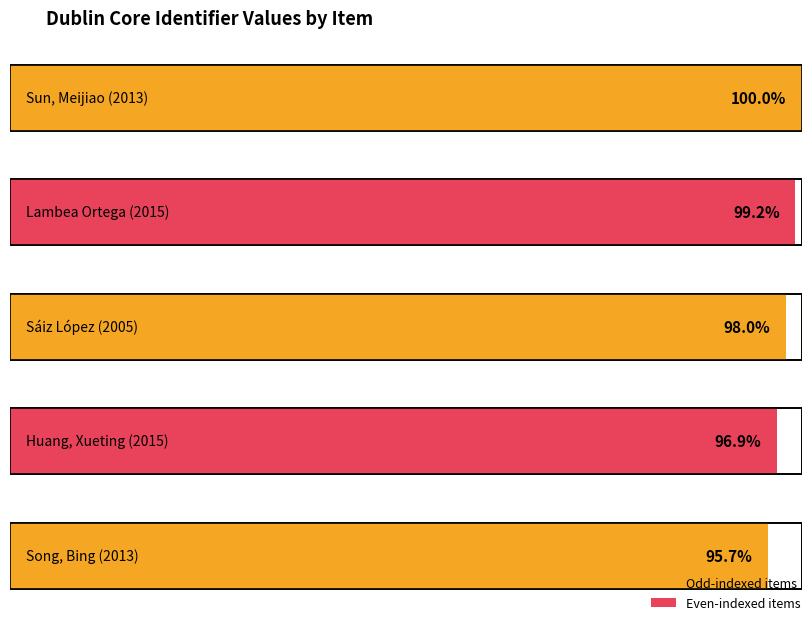

List the labels in order of value, smallest first.

Song, Bing (2013), Huang, Xueting (2015), Sáiz López (2005), Lambea Ortega (2015), Sun, Meijiao (2013)